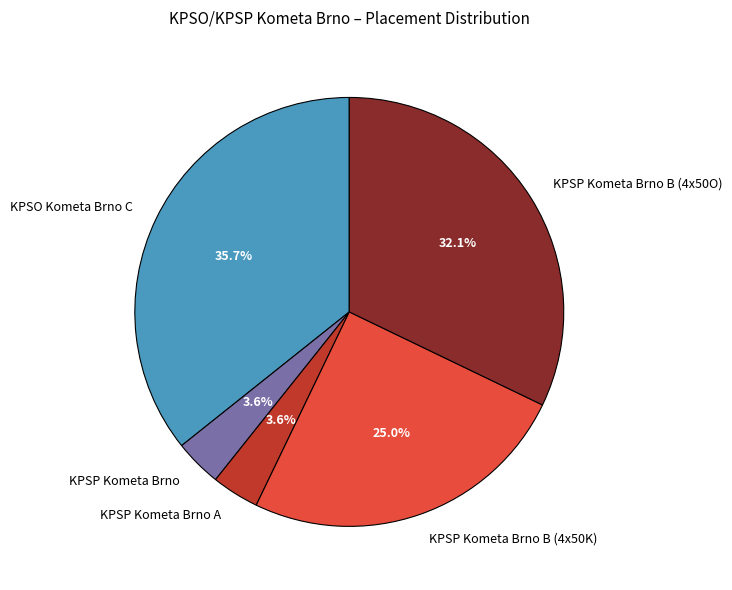

True or false: KPSP Kometa Brno A accounts for 4% of the total.

True